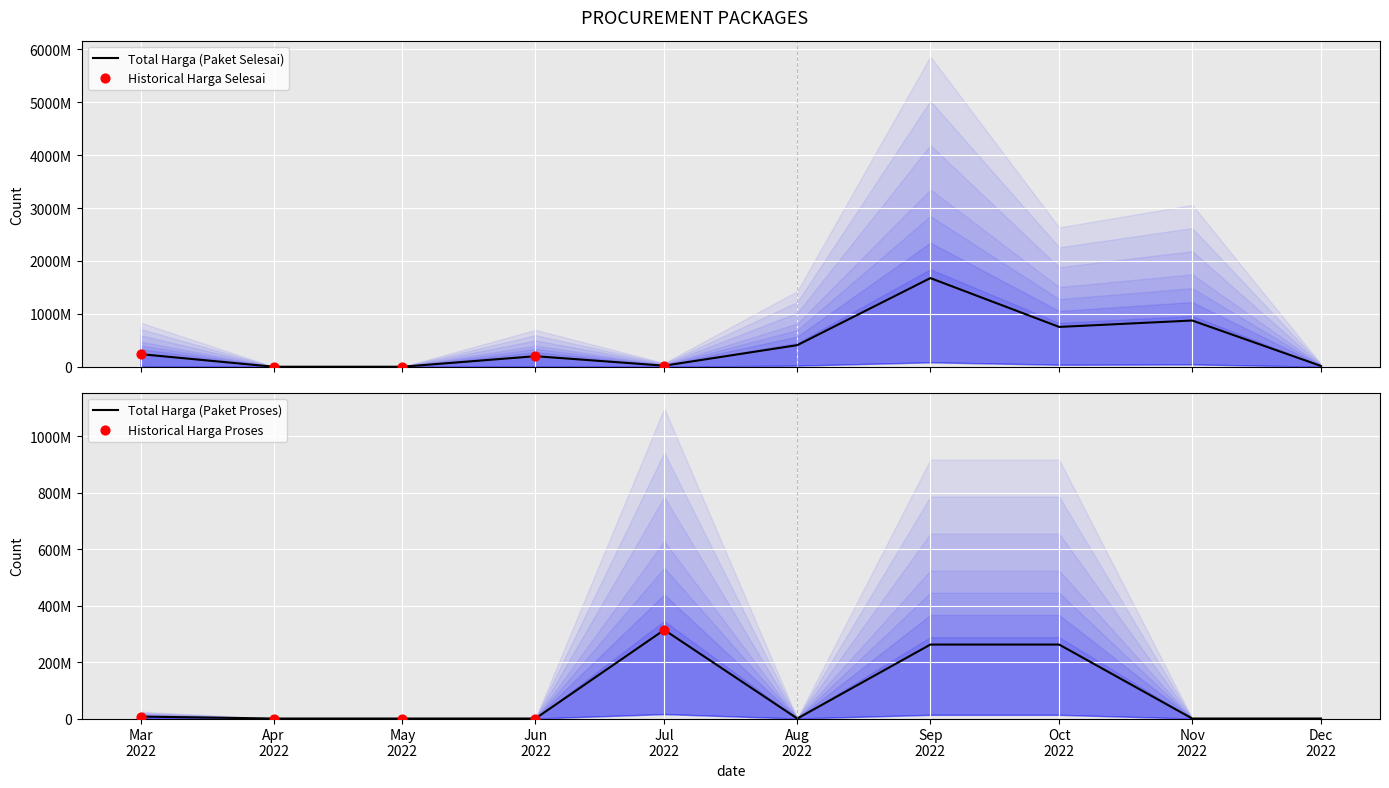

Which series has the largest total across all categories?

Total Harga (Paket Selesai)